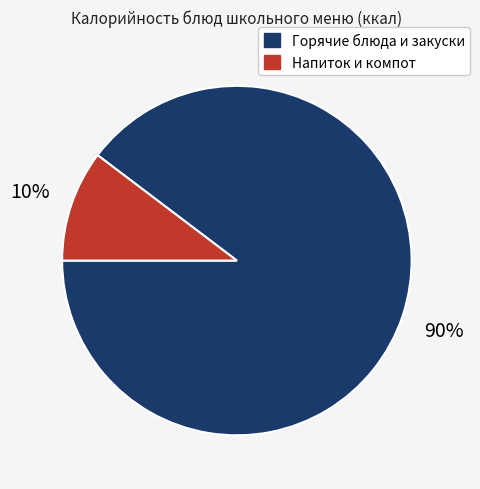

To the nearest percent, what is the combined percentage of Горячие блюда и закуски and Напиток и компот?

100%